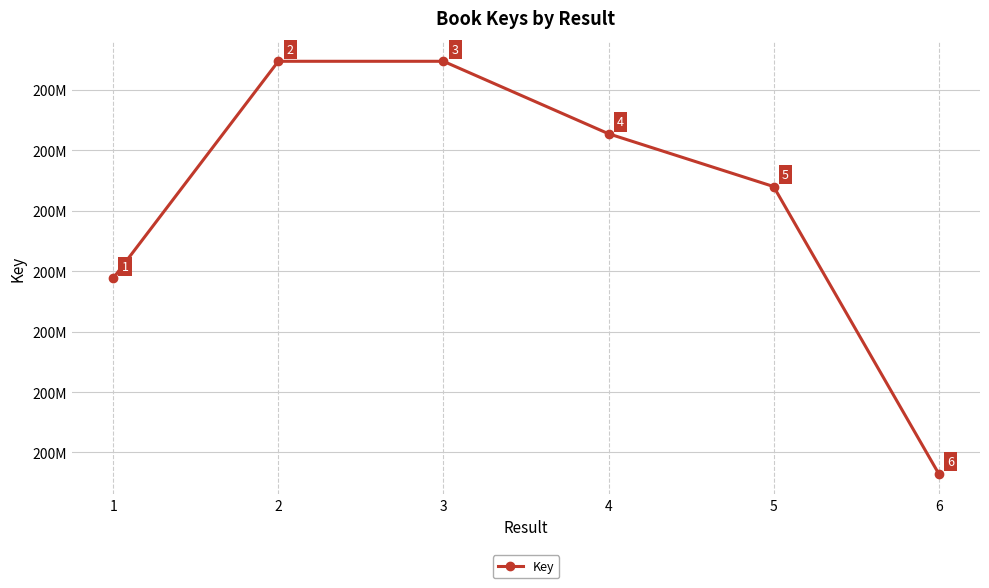

Does the chart have visible grid lines?

Yes